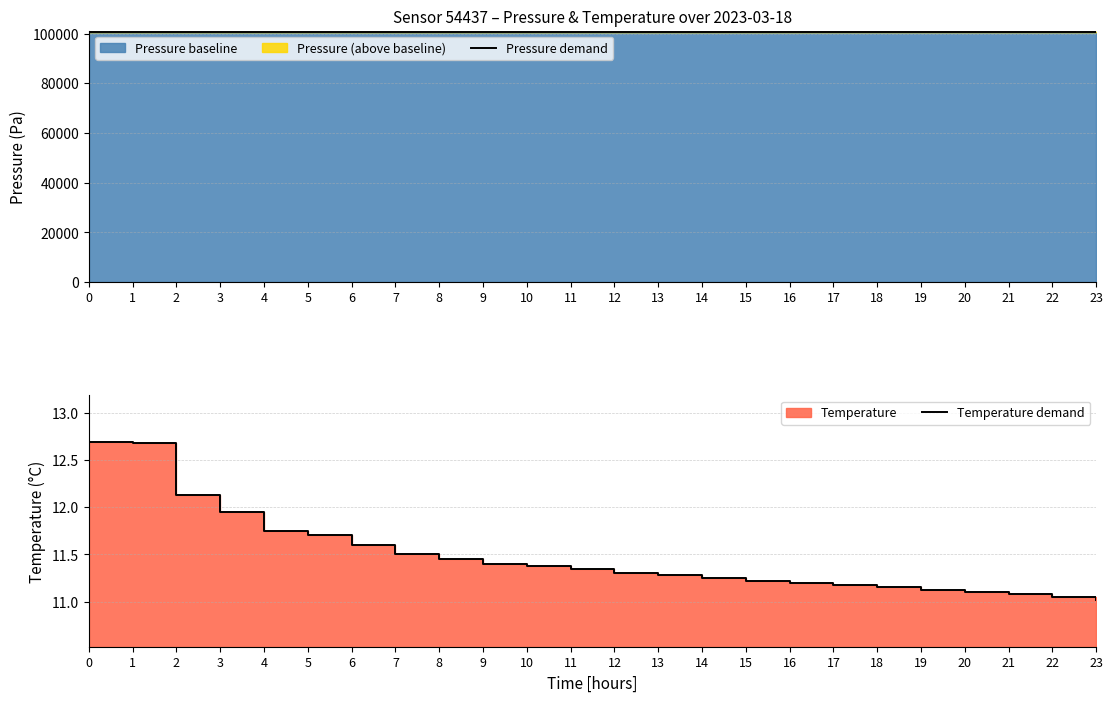

Read the Temperature demand value at 14.

11.2